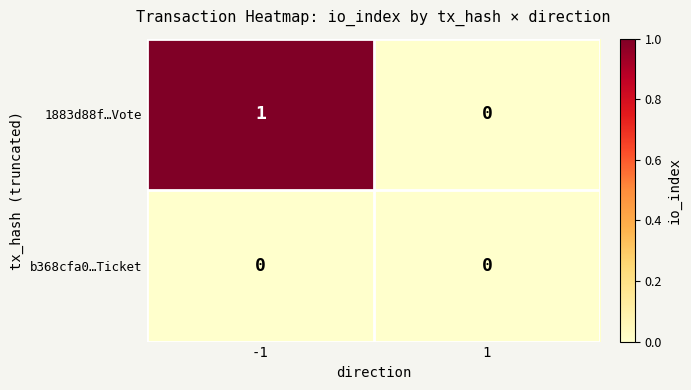

What is the difference between the highest and lowest values at -1?

1